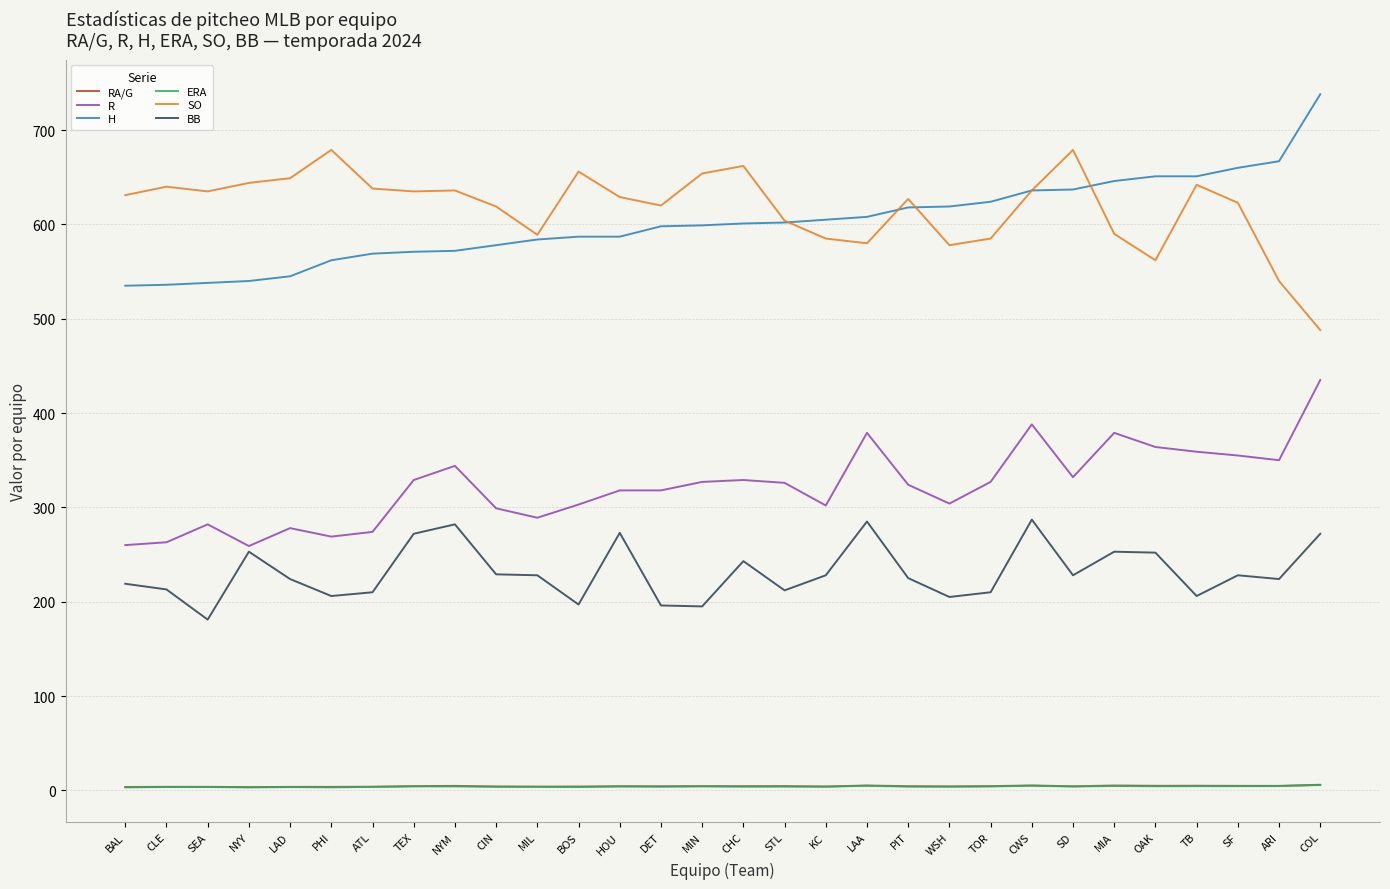

What position from the left is MIA?

25